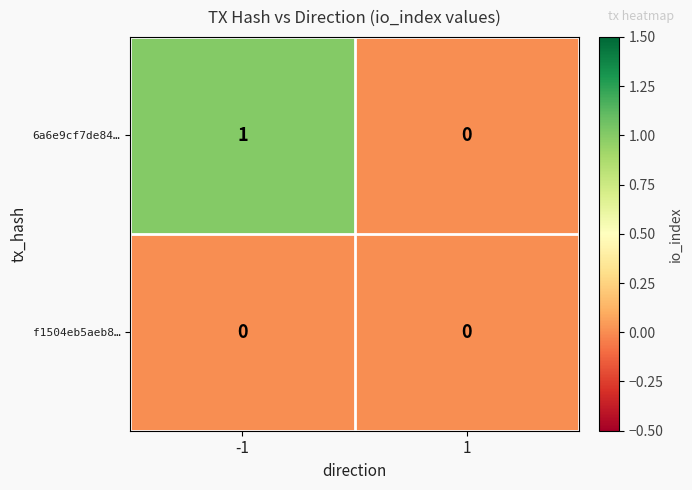

How many categories are shown in the chart?

2